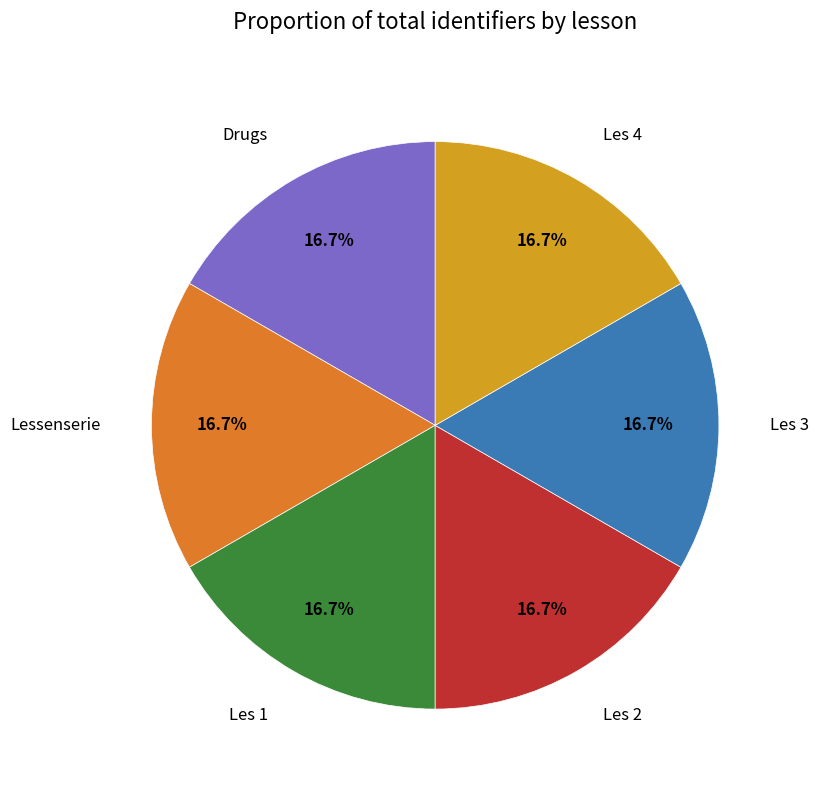

To the nearest percent, what percentage of the pie is Lessenserie?

17%